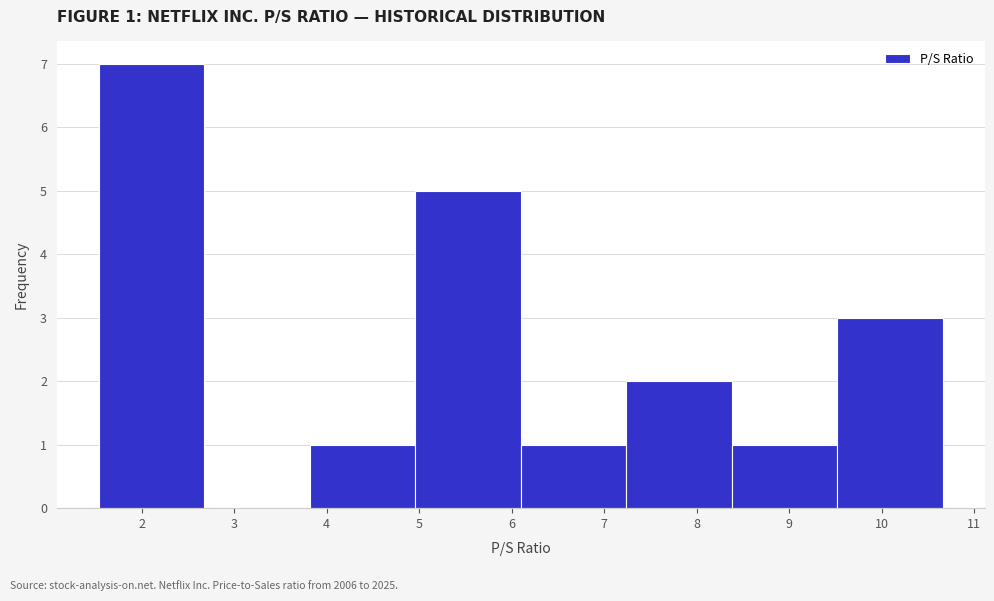

Which range on the x-axis has the tallest bar?

1.54 to 2.68